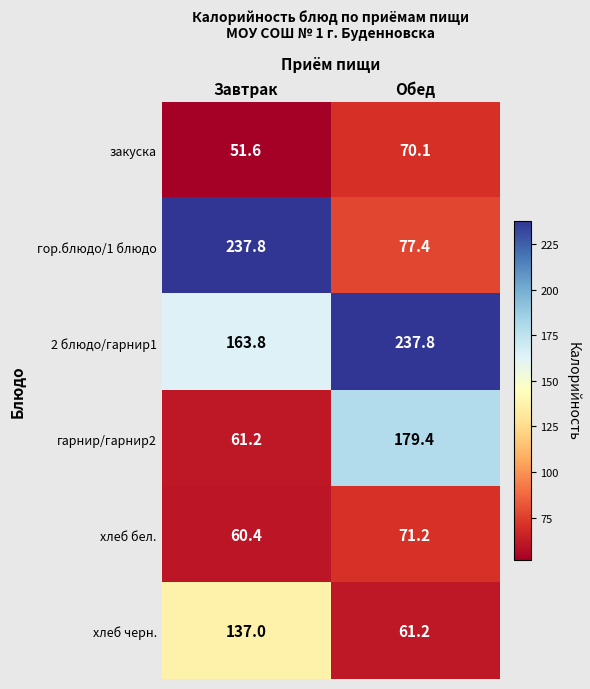

What is the minimum value shown in the chart?

51.6